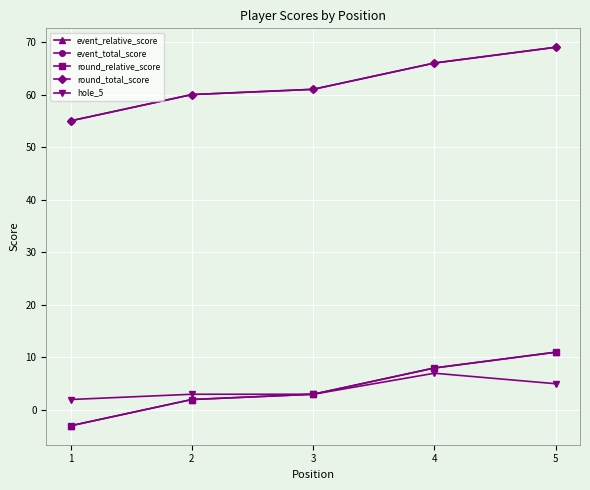

List the labels in order of event_total_score value, smallest first.

1, 2, 3, 4, 5